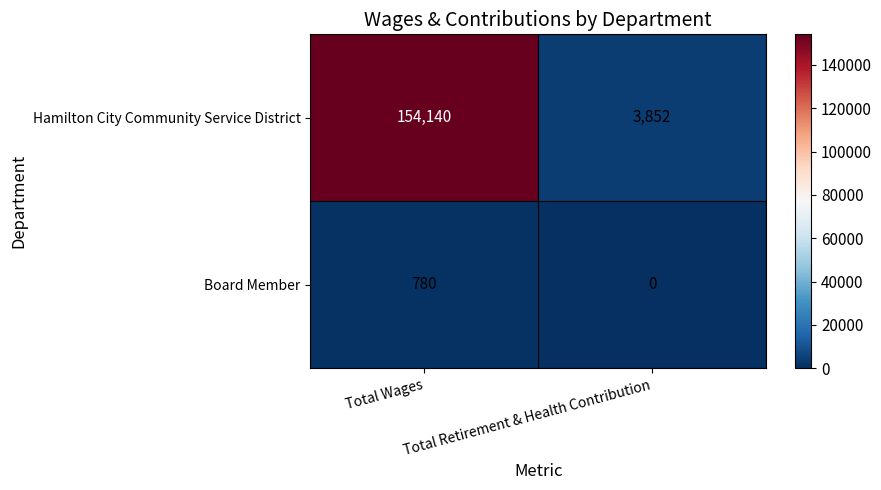

True or false: Board Member has a value of 780 at Total Wages.

True